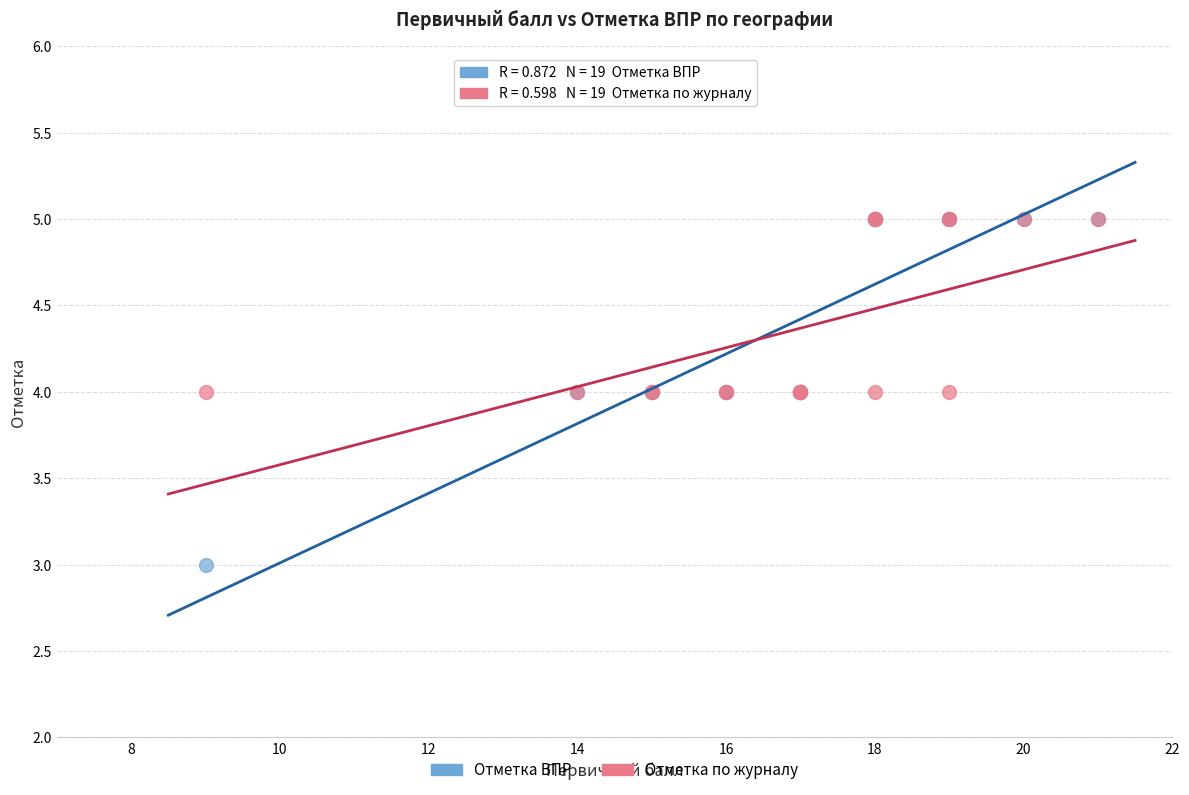

What are all the series names shown in the legend?

Отметка ВПР, Отметка по журналу